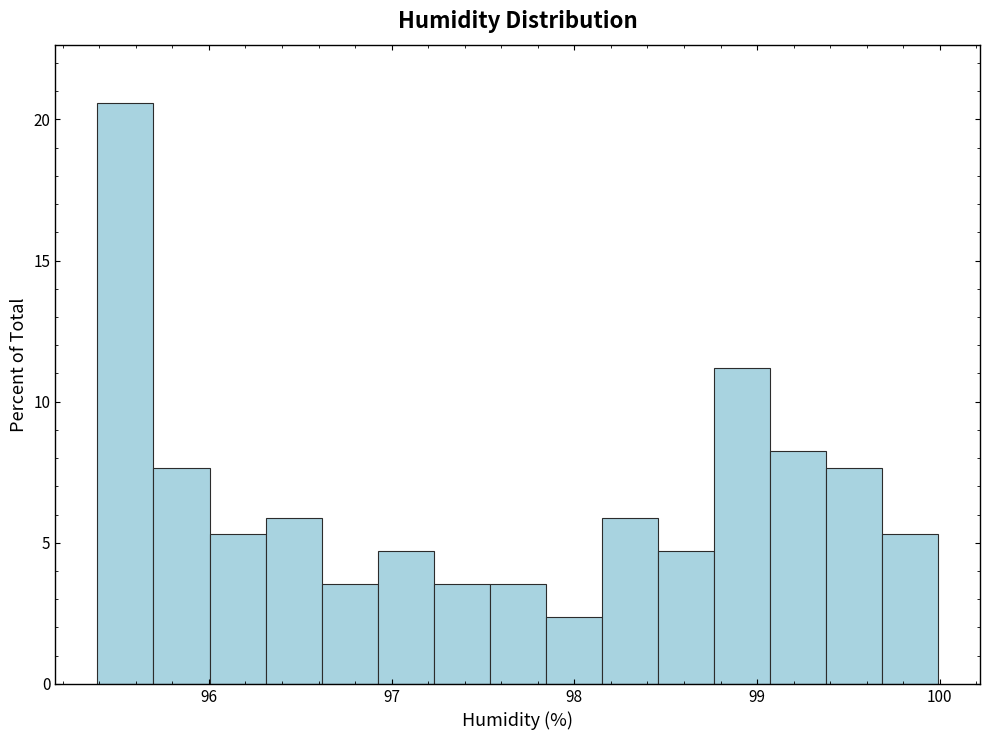

Around what value on the x-axis is the tallest bar? Give the approximate position of its centre, as read against the axis.

95.5